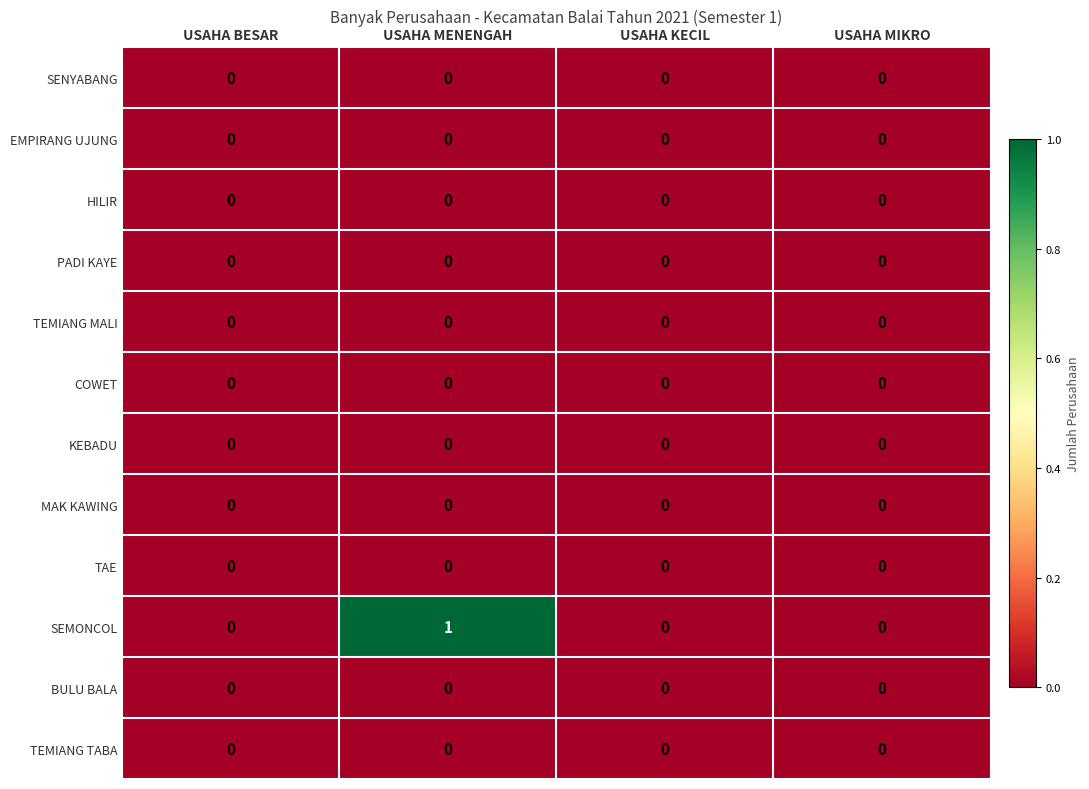

Count the number of categories in the chart.

4